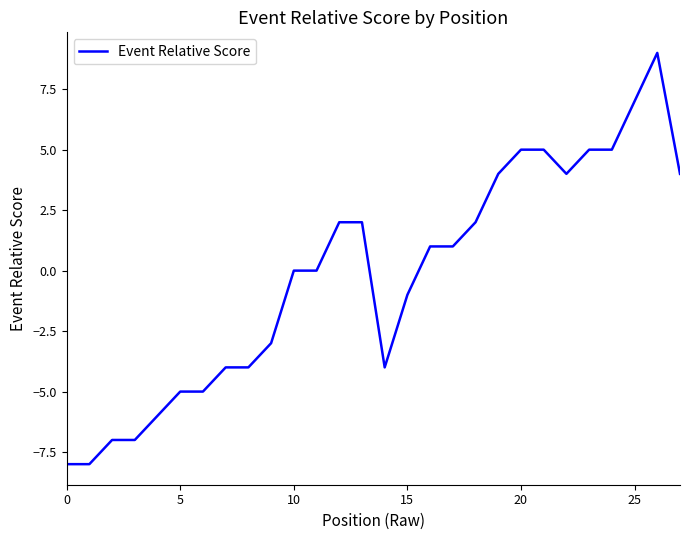

What is the difference between the maximum and minimum values?

17